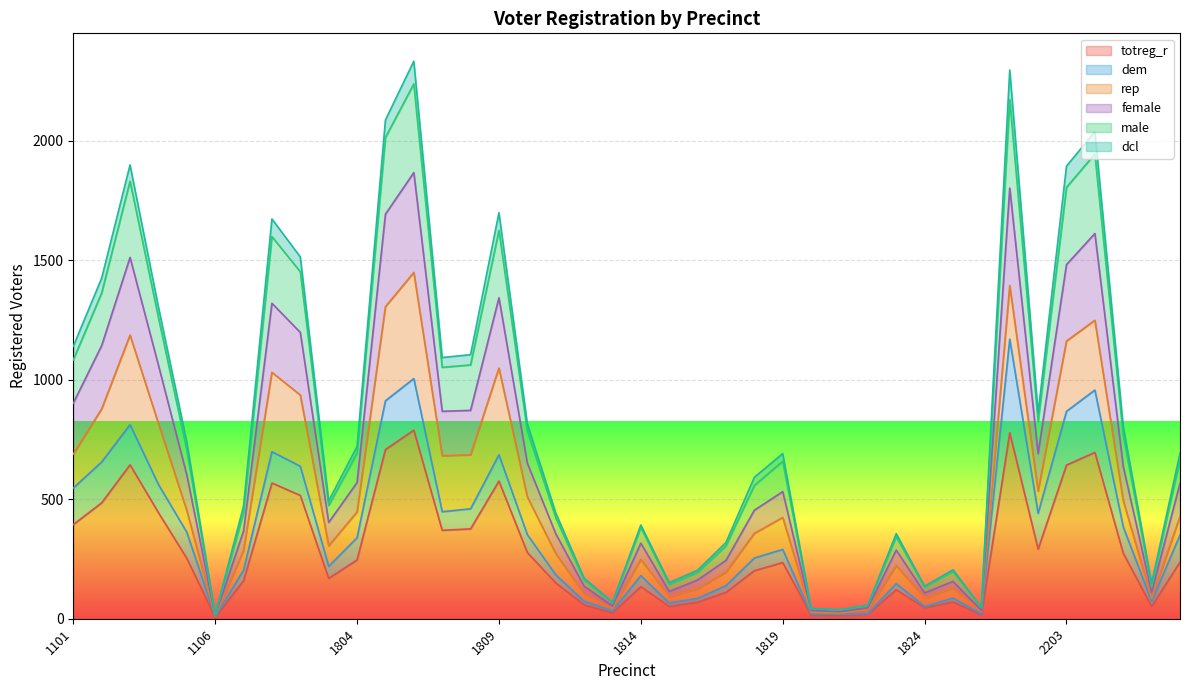

How many data points in dcl are less than 339?

20